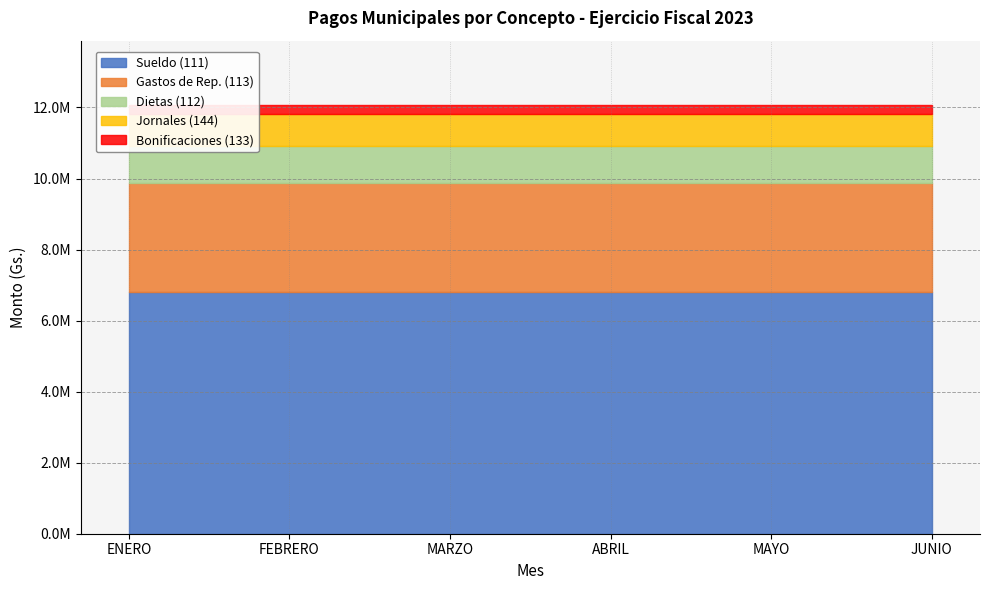

Does the chart have visible grid lines?

Yes